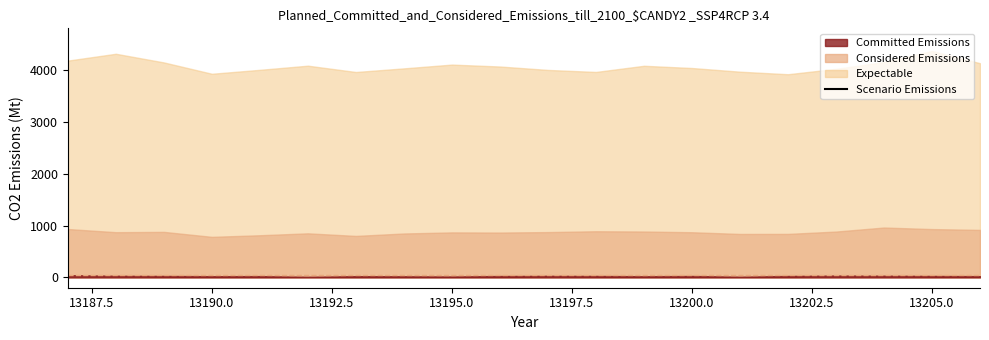

True or false: the data shows 4913 at 13187.5.

False